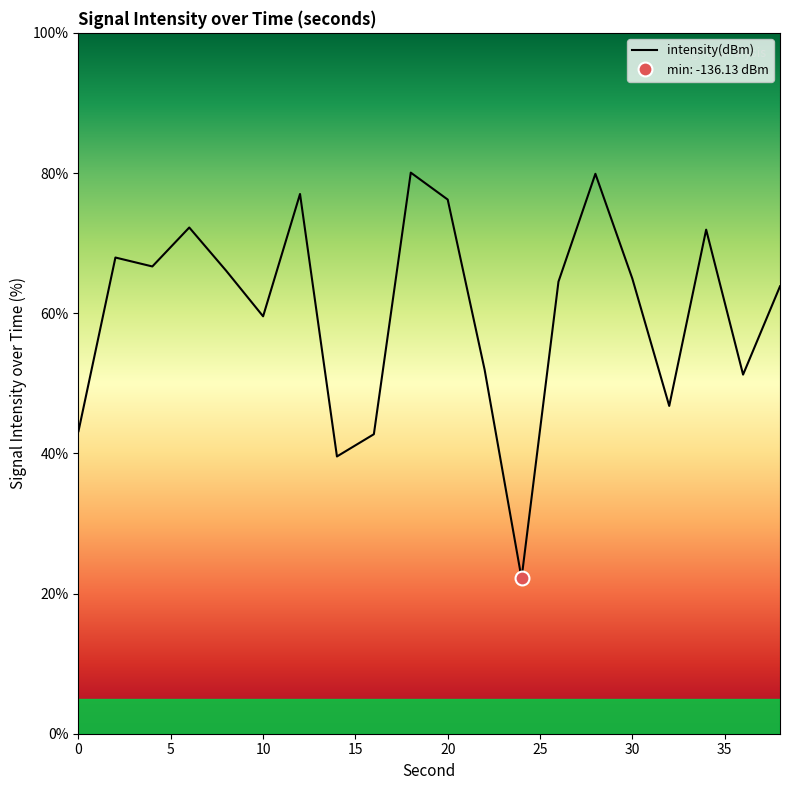

Reading right to left, what are all the values shown in this chart?

63.8	51.2	71.9	46.8	64.9	79.9	64.5	22.2	51.9	76.2	80.1	42.7	39.6	77.0	59.6	66.1	72.2	66.7	67.9	43.2